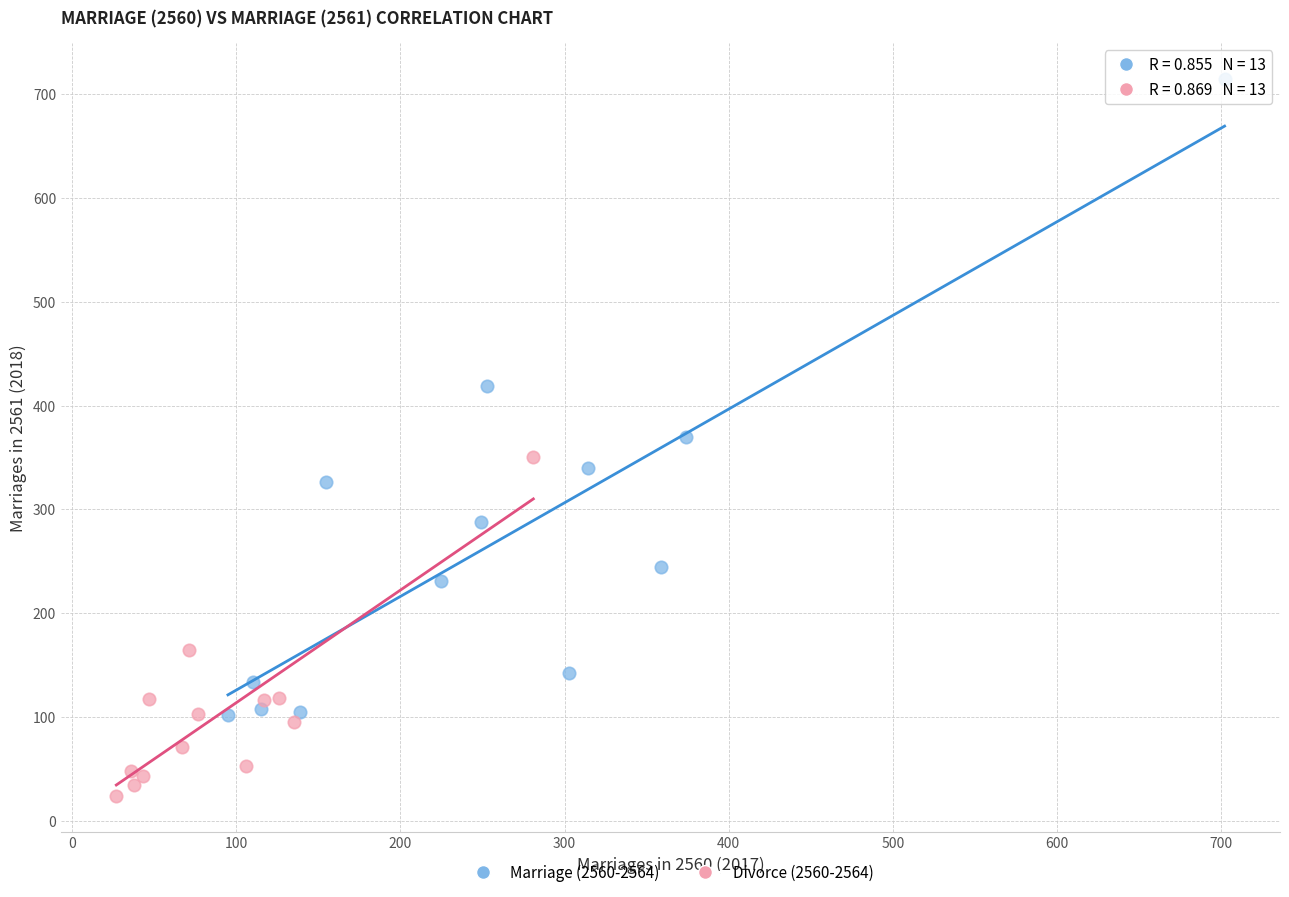

Which series has the widest spread of Y values?

Marriage (2560-2564)